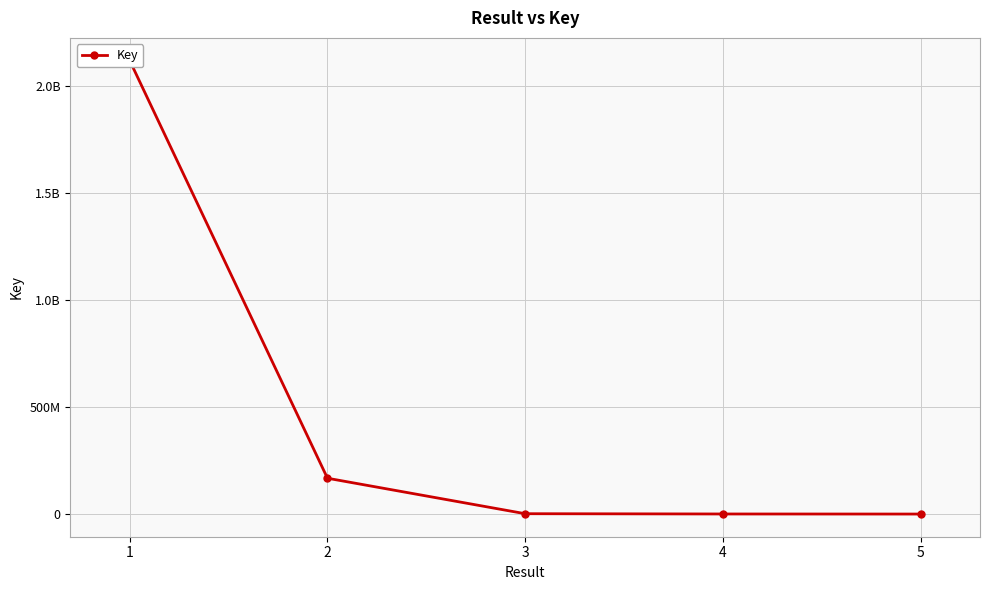

Reading left to right, extract all data points from this chart.

2120109306	167442592	1570494	314629	5673